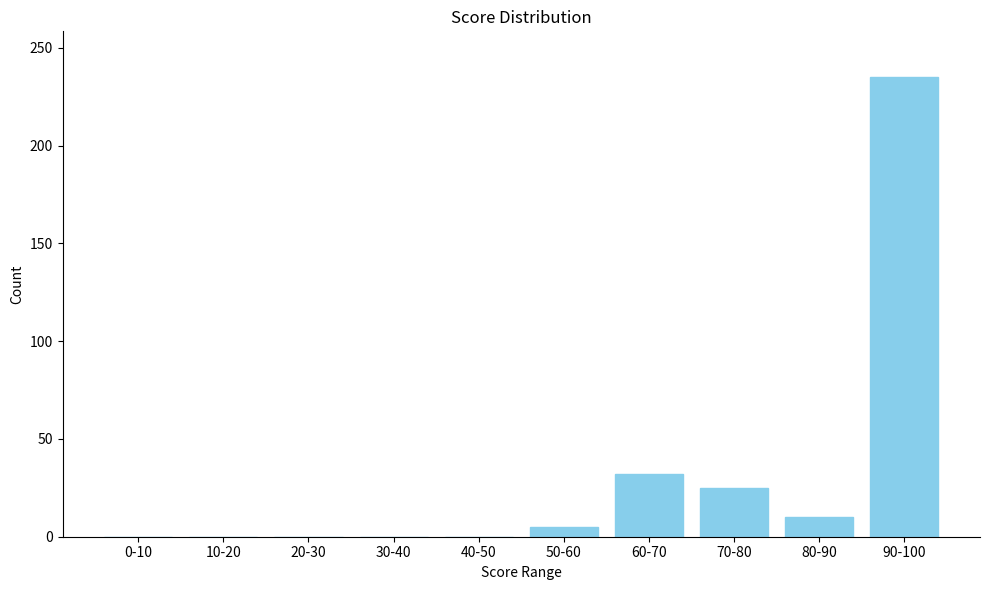

Reading left to right, transcribe all the data shown in this chart.

0-10=0	10-20=0	20-30=0	30-40=0	40-50=0	50-60=5	60-70=32	70-80=25	80-90=10	90-100=235